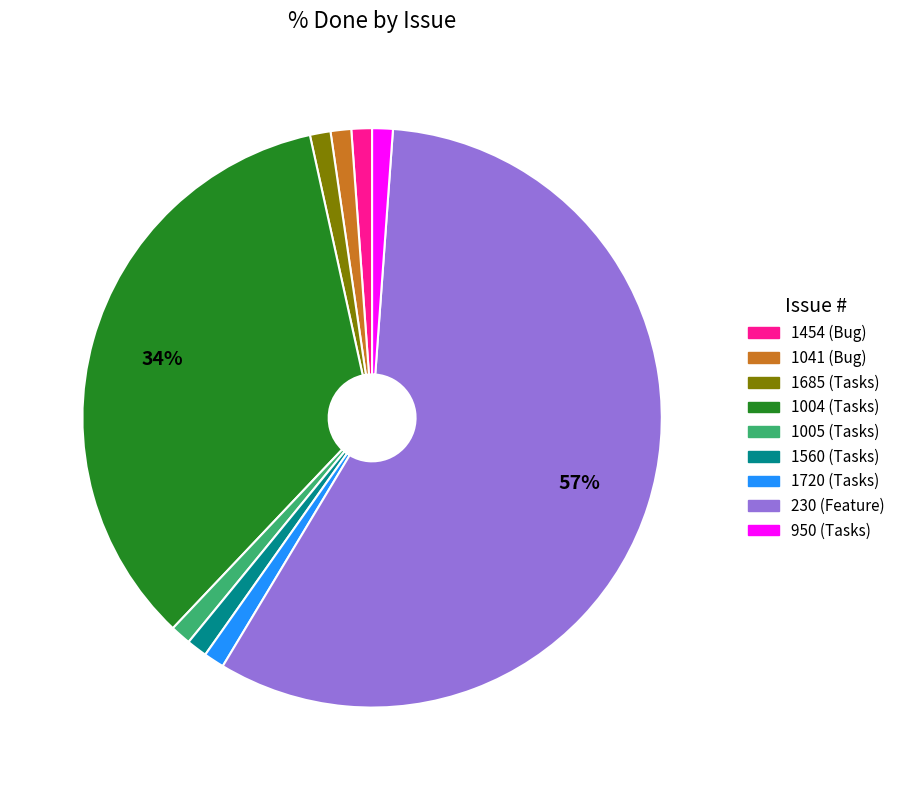

True or false: 1004 accounts for 28% of the total.

False